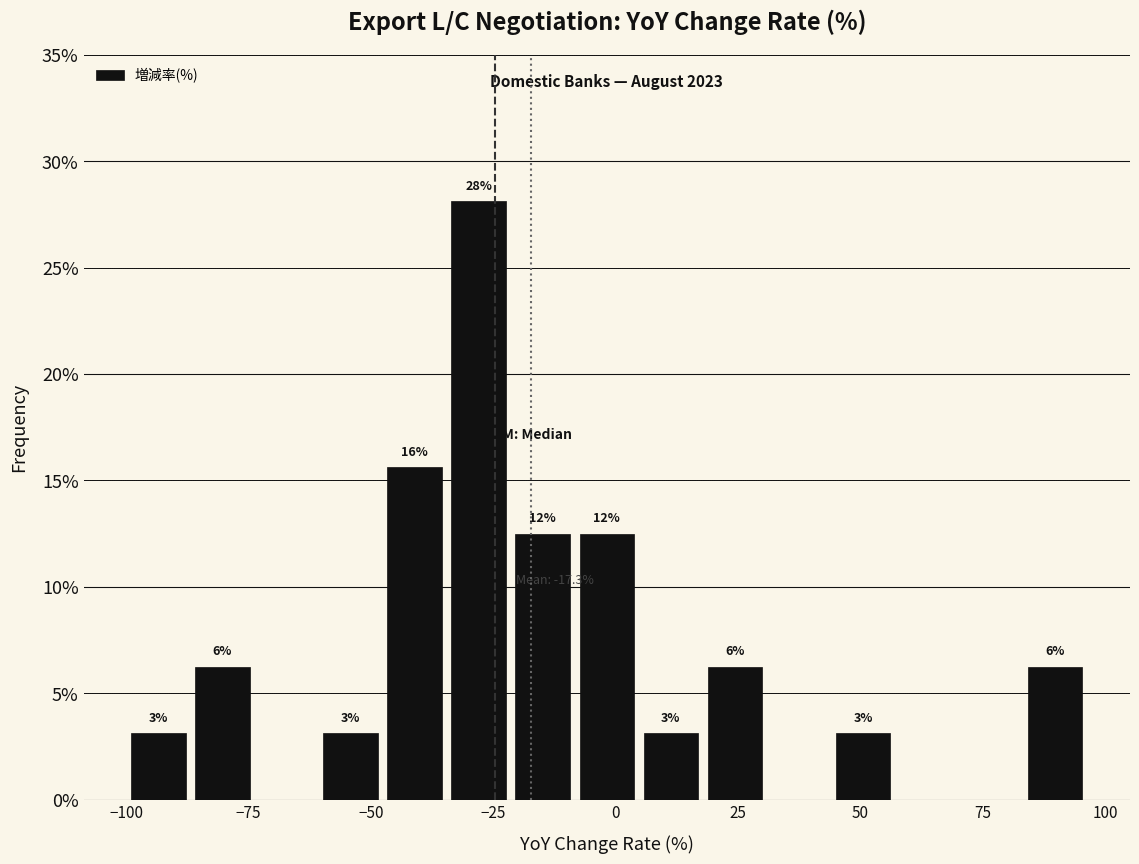

Read against the x-axis, roughly where is the centre of the tallest bar?

-30